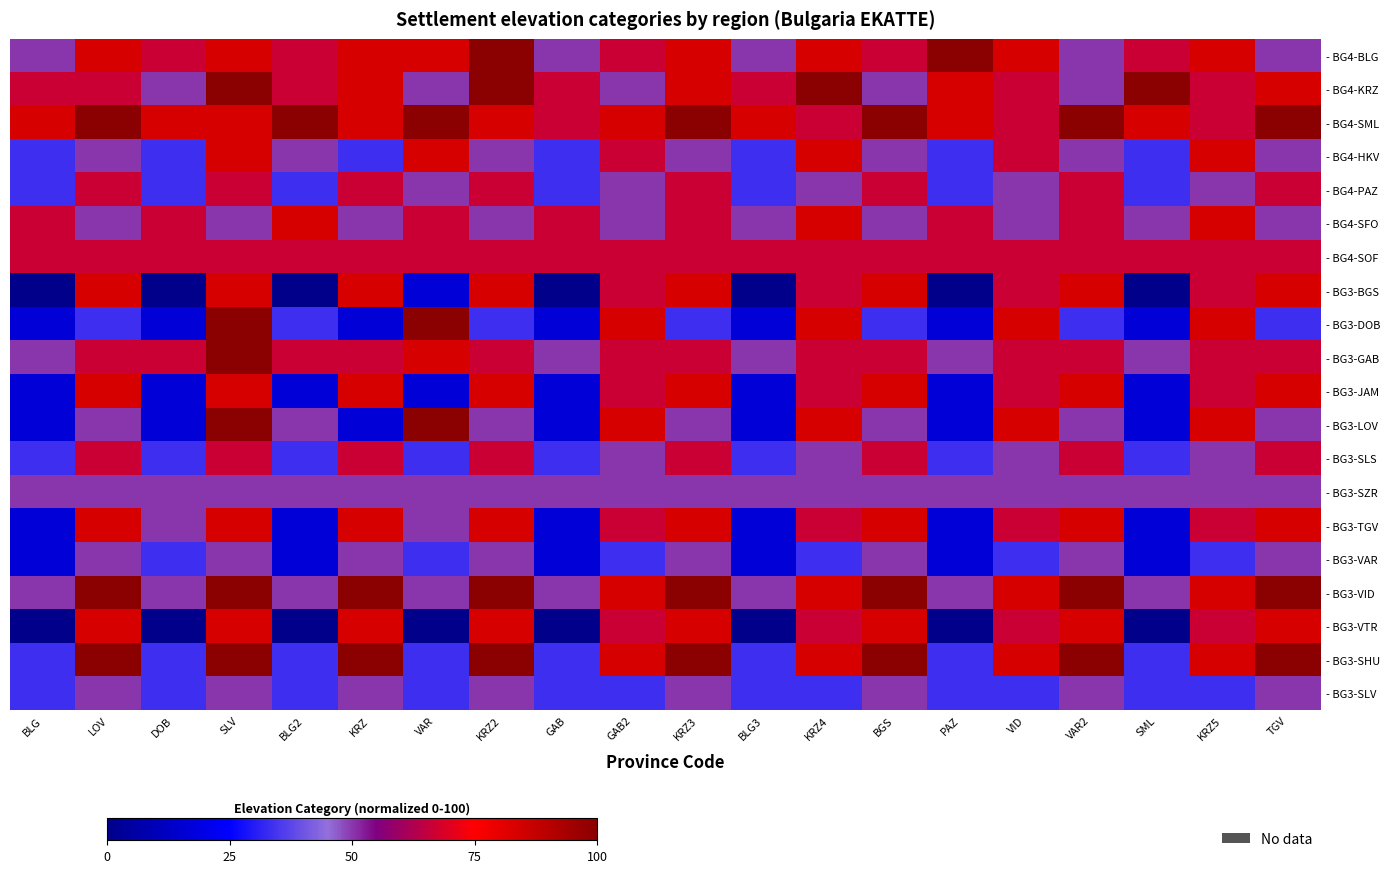

At how many categories does at least one series exceed 65?

20